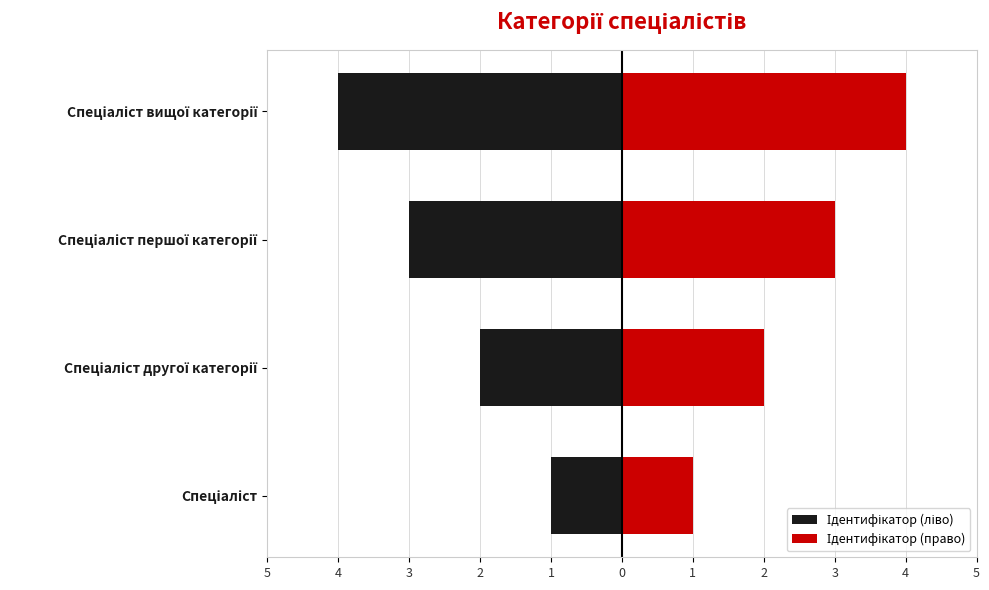

What is the average value of the Ідентифікатор (право) series?

2